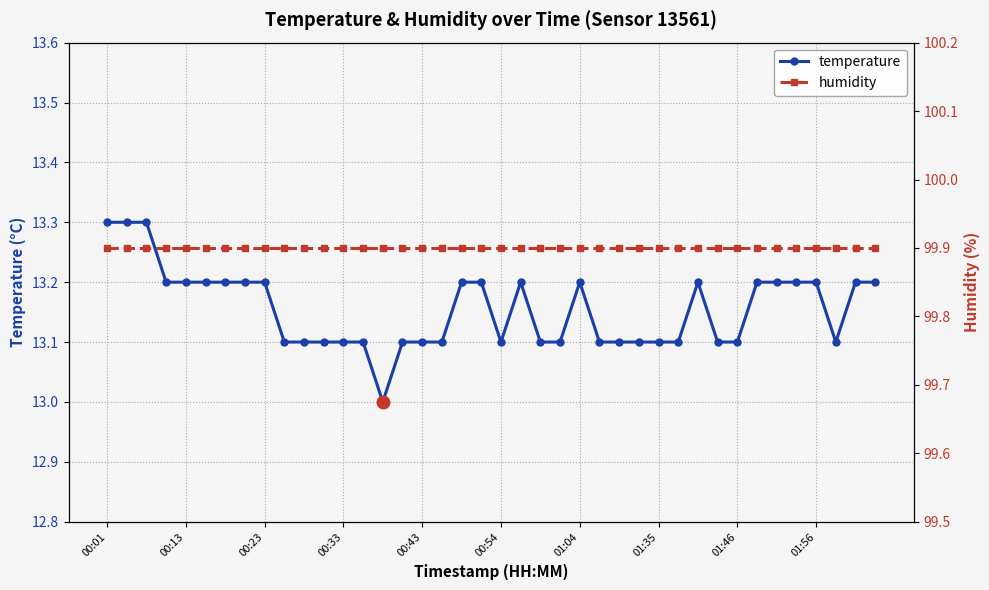

True or false: humidity has a value of 164.1 at 33.

False